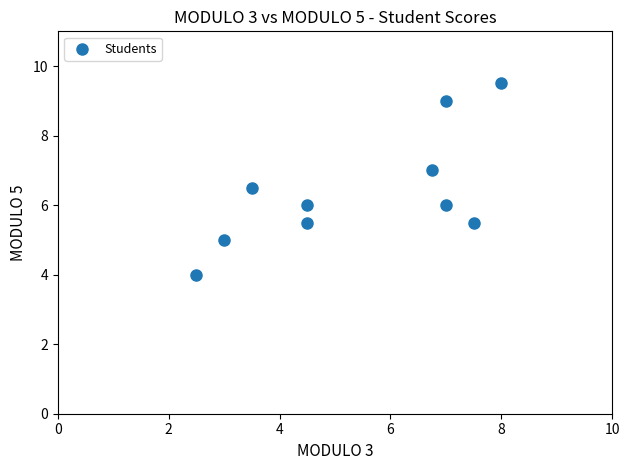

What is the average Y value?

6.4